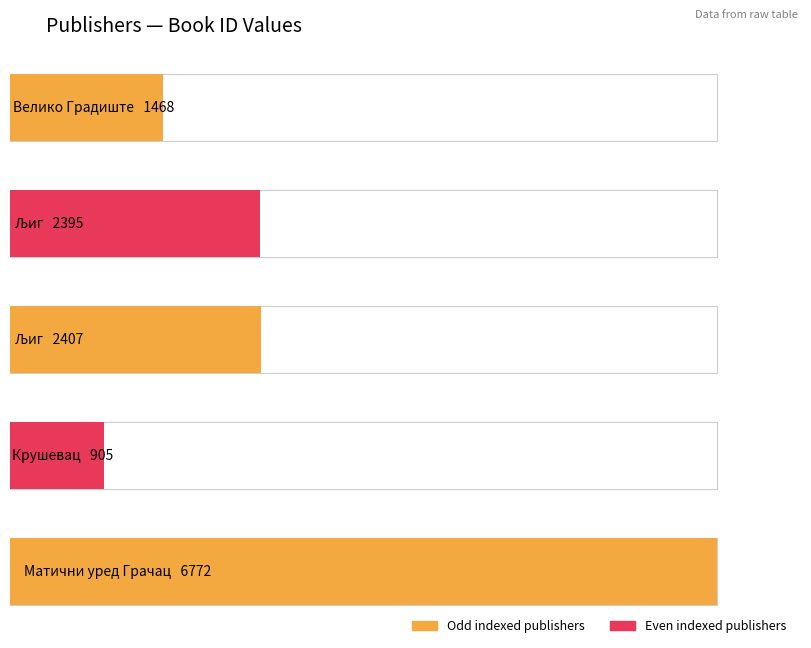

Reading left to right, extract all data points from this chart.

Велико Градиште=1468	Љиг=2395	Љиг=2407	Крушевац=905	Матични уред Грачац=6772